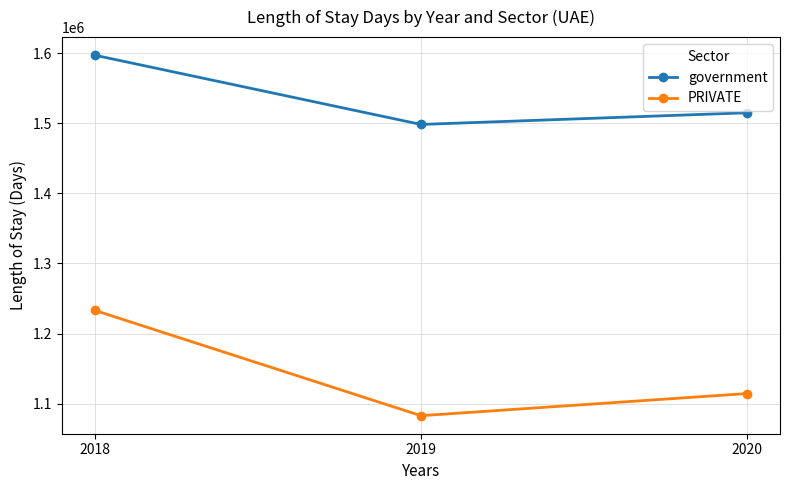

At which category is the sum across all series the highest?

2018